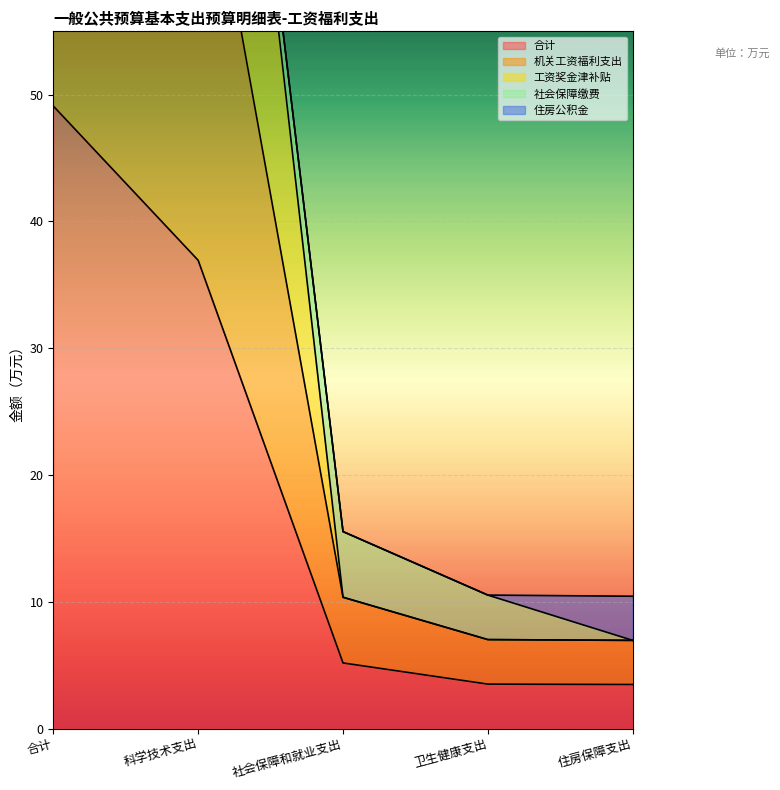

At which label does 合计 first exceed 5?

合计